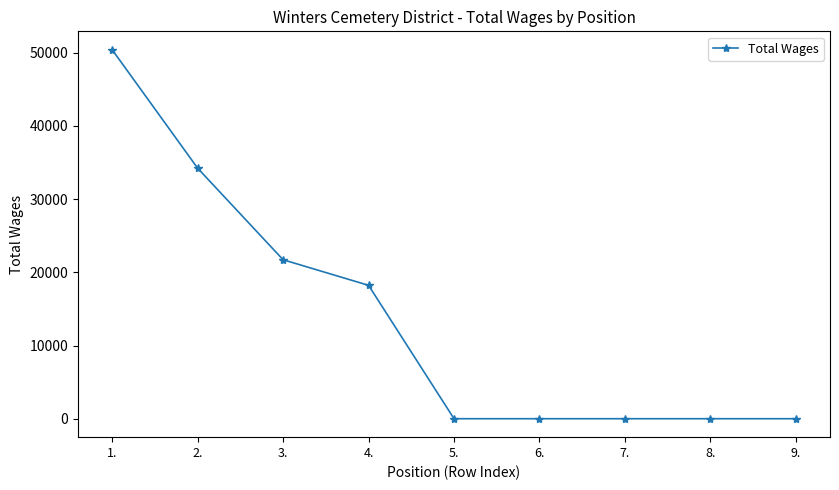

What is the change in value from 2. to 6.?

-34227